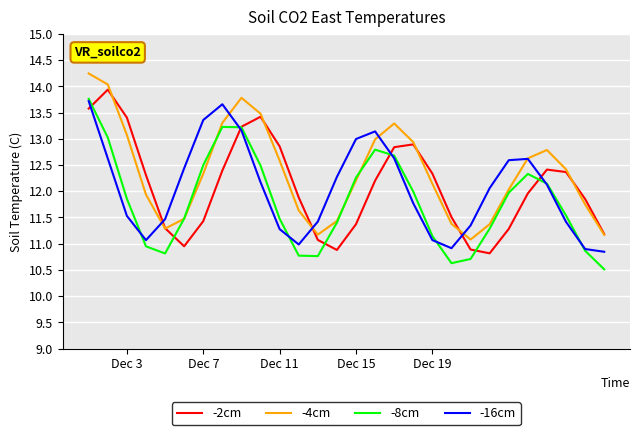

What is the maximum value for -2cm?

13.9